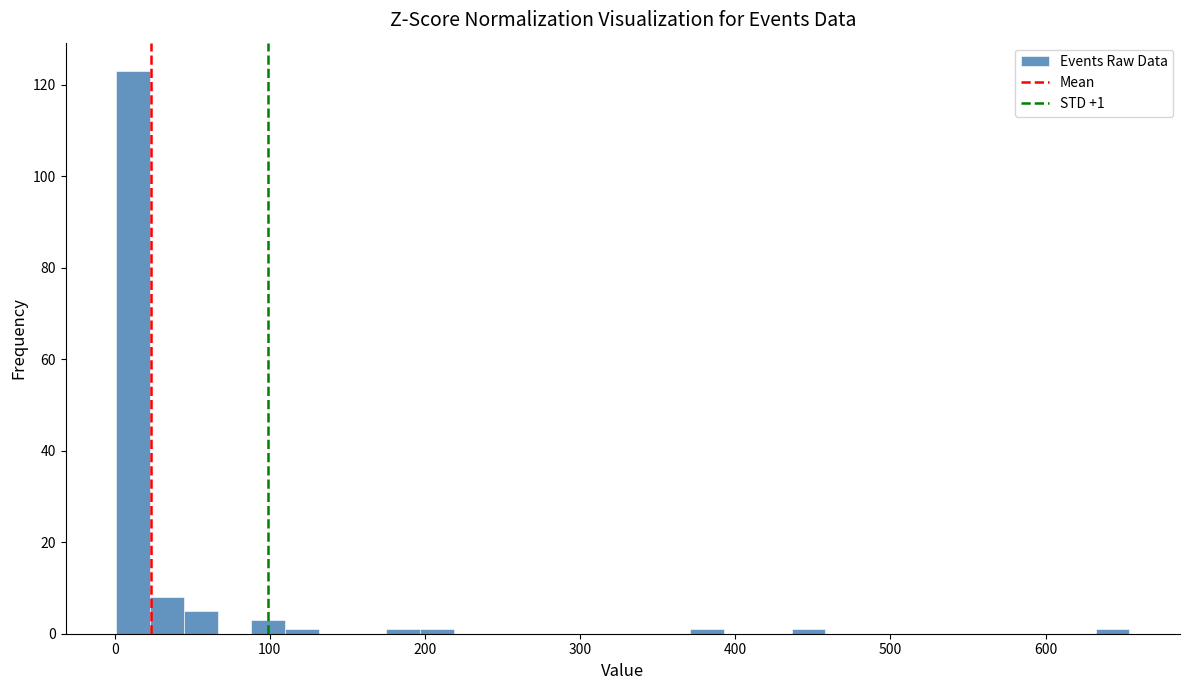

Read against the x-axis, roughly where is the centre of the tallest bar?

10